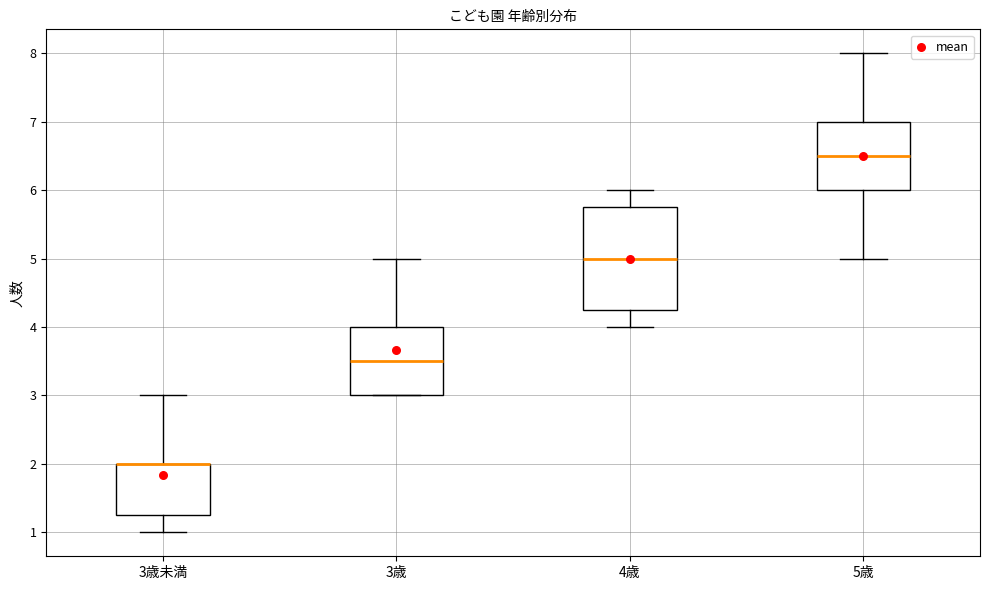

Reading left to right, read every box against the y-axis: the position of its median line, the range the box covers, and the ends of its whiskers. The values are not printed on the chart, so give them approximately, as read against the axis.

3歳未満: median 2.0 (drawn on the box's upper edge), box 1.3 to 2.0, whiskers 1.0 to 3.0
3歳: median 3.5, box 3.0 to 4.0, whiskers 3.0 to 5.0
4歳: median 5.0, box 4.3 to 5.8, whiskers 4.0 to 6.0
5歳: median 6.5, box 6.0 to 7.0, whiskers 5.0 to 8.0